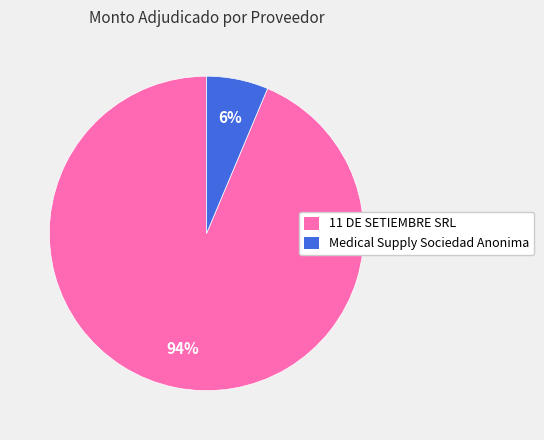

What is the ratio of the value at Medical Supply Sociedad Anonima to the value at 11 DE SETIEMBRE SRL?

0.1